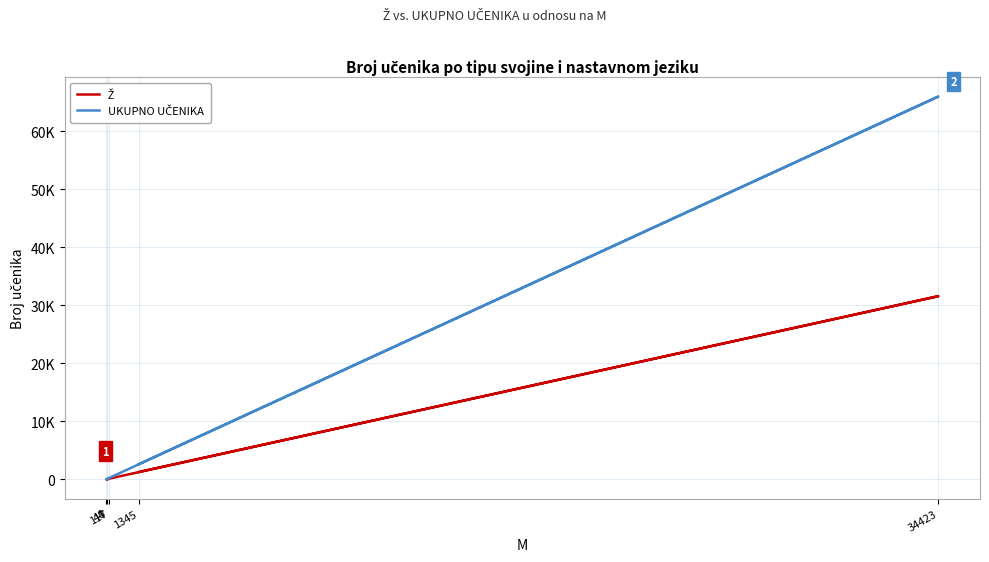

How many values in the UKUPNO UČENIKA series exceed 255?

2